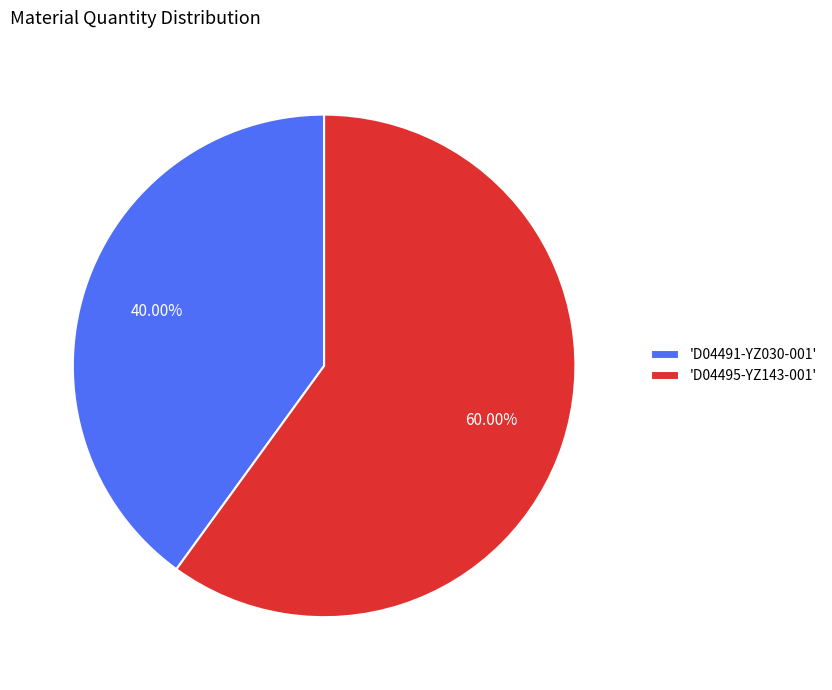

What is the ratio of the value at 'D04491-YZ030-001' to the value at 'D04495-YZ143-001'?

0.7